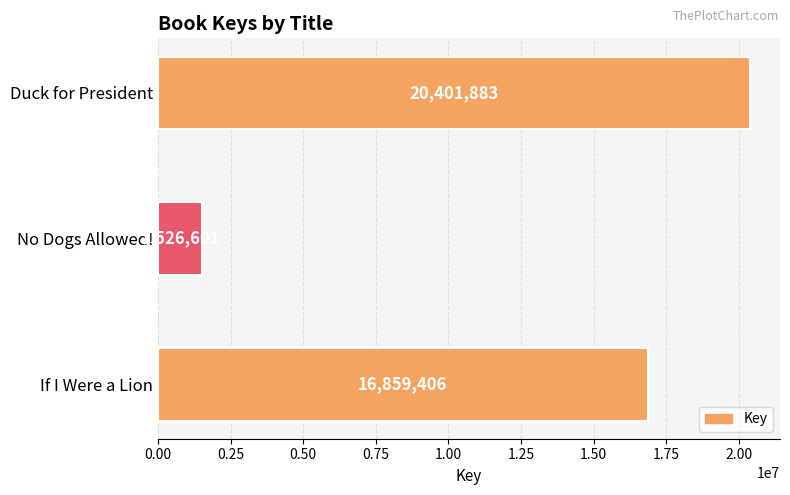

List the labels in order of value, largest first.

Duck for President, If I Were a Lion, No Dogs Allowed!